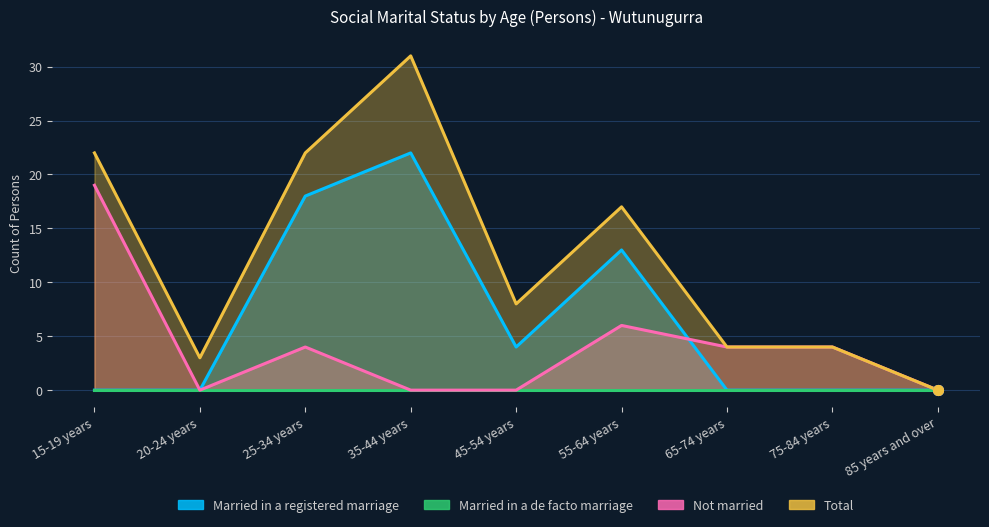

True or false: Total and Not married cross at least once.

False